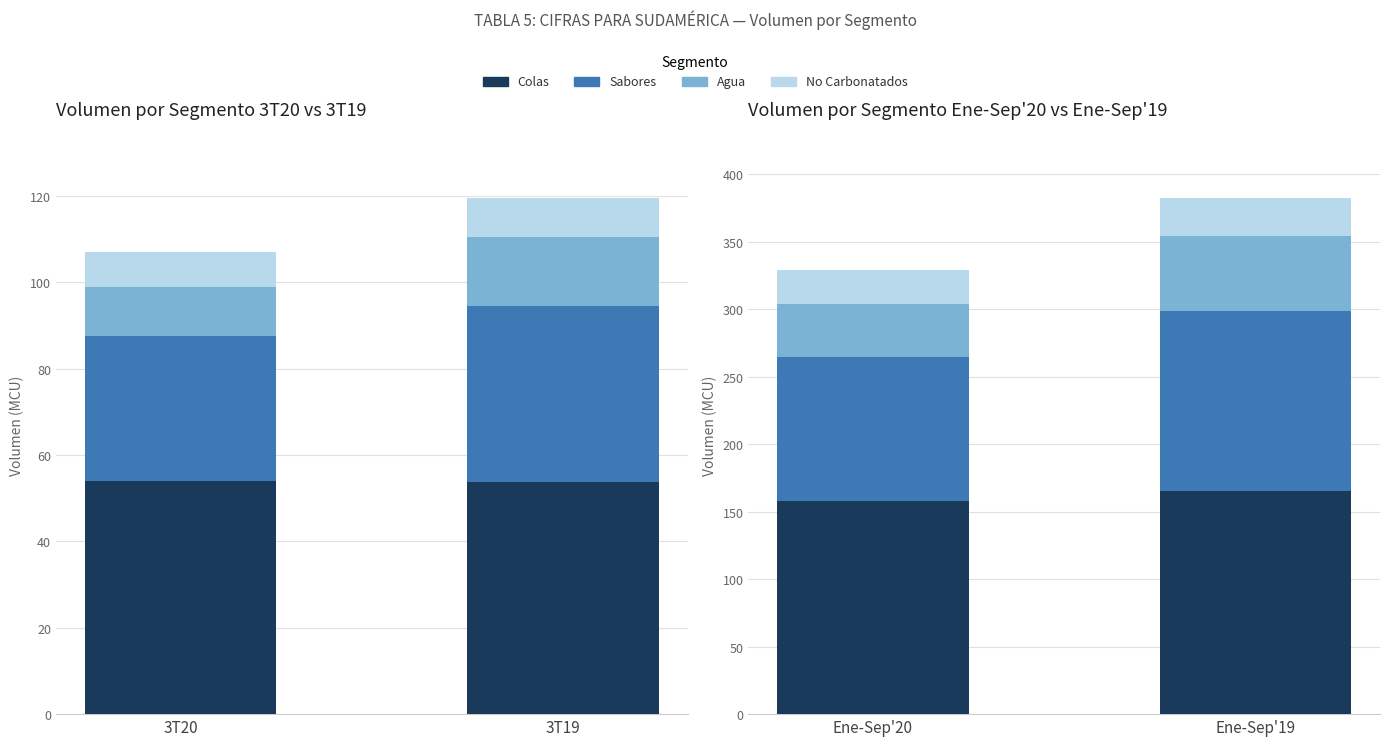

The value of Agua at Ene-Sep'19 is 17.0. True or false?

False